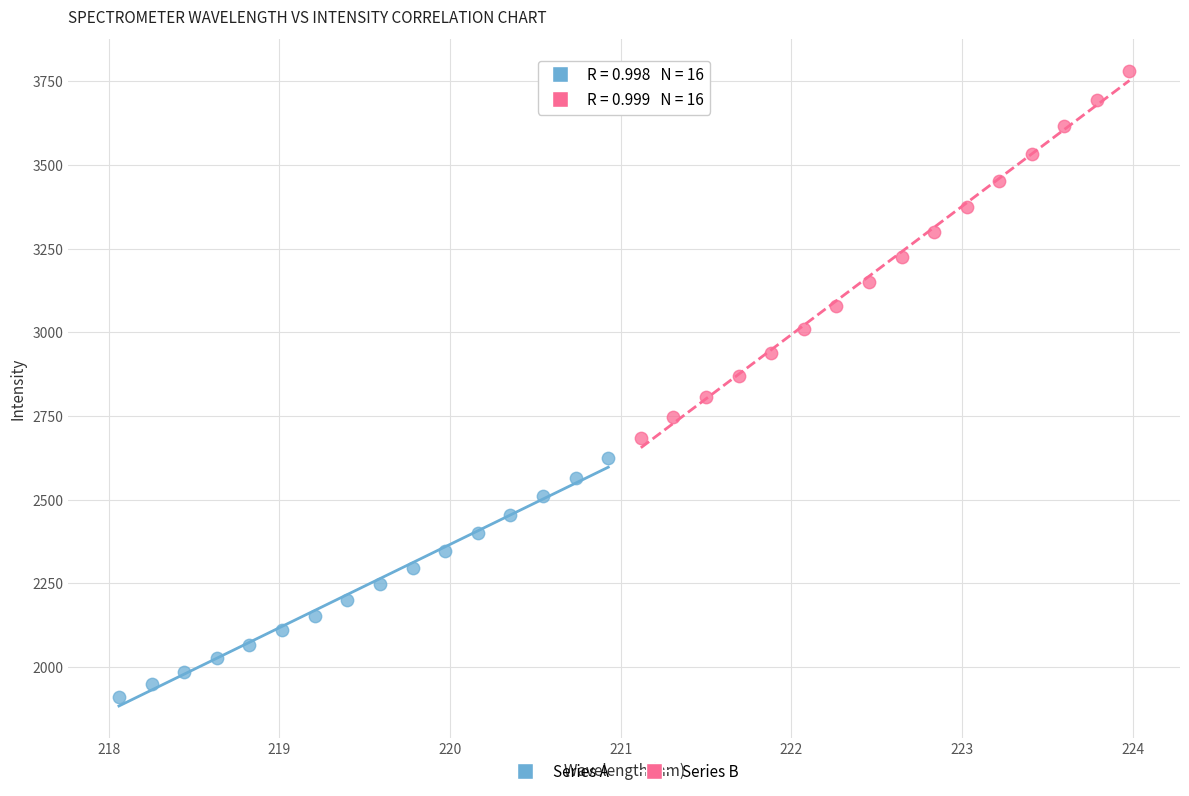

Which series reaches the minimum Y coordinate?

Series A